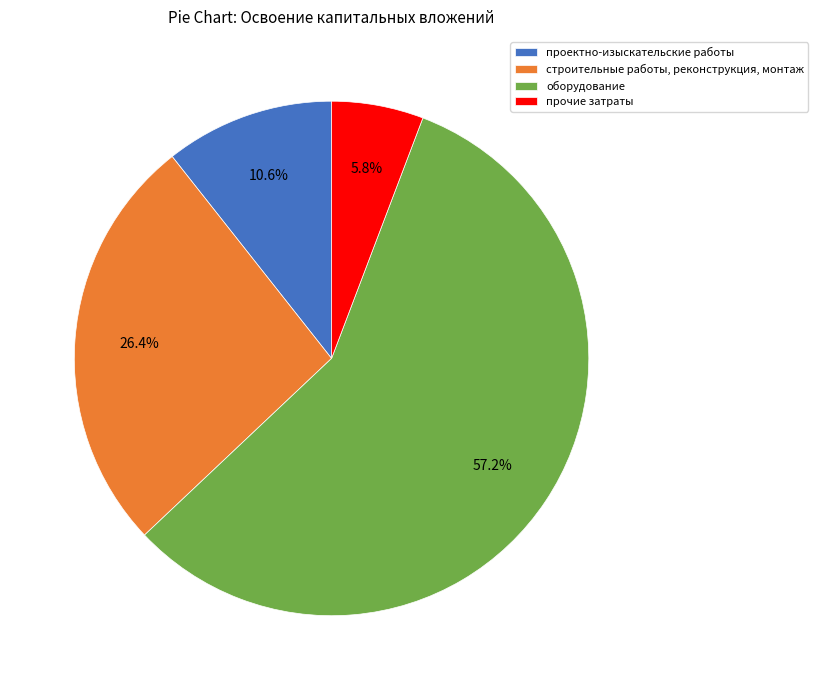

Is it true that строительные работы, реконструкция, монтаж is 26% of the pie?

True